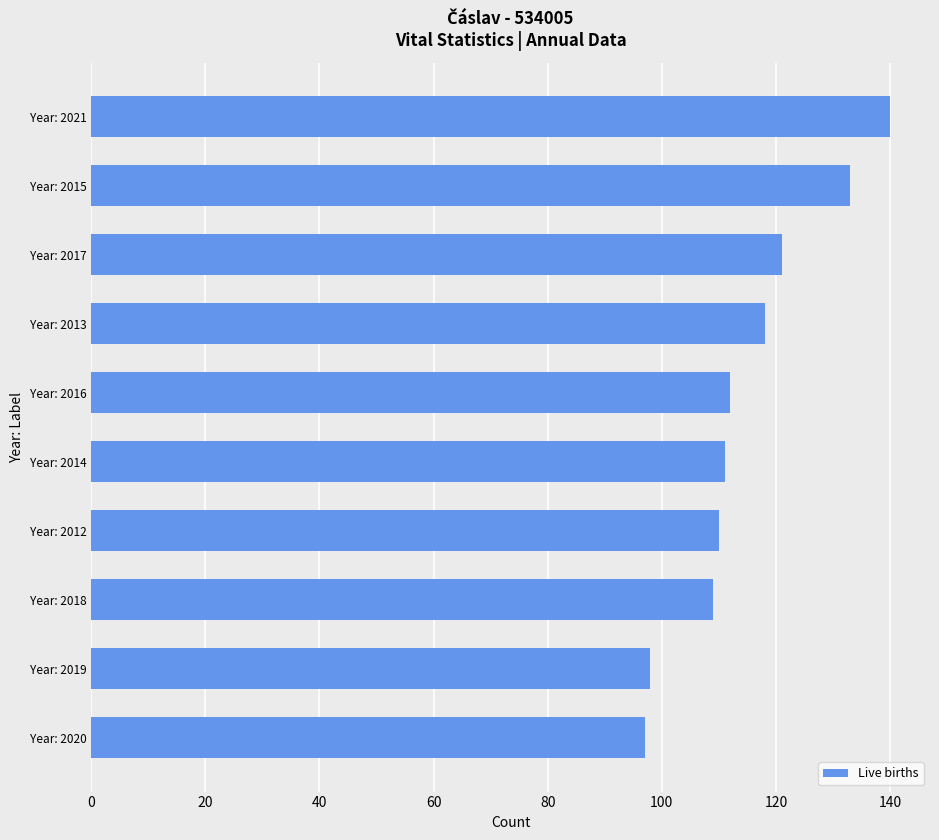

What is the greatest value displayed?

140